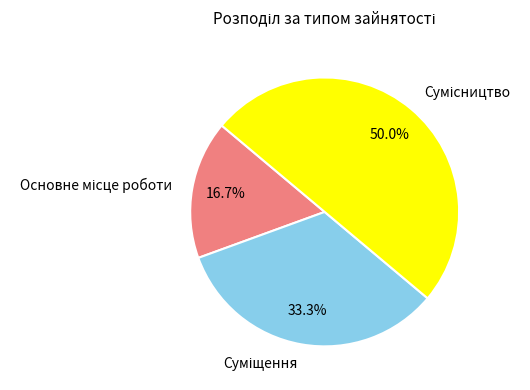

Is Сумісництво the majority of the pie?

No